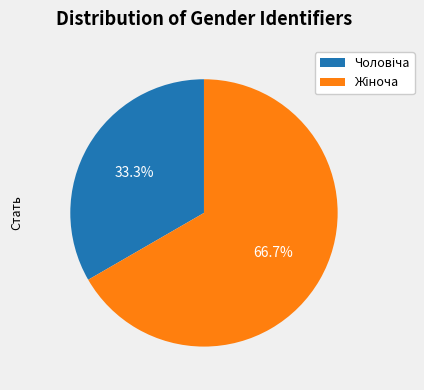

Is there any slice that represents more than half of the pie?

Yes